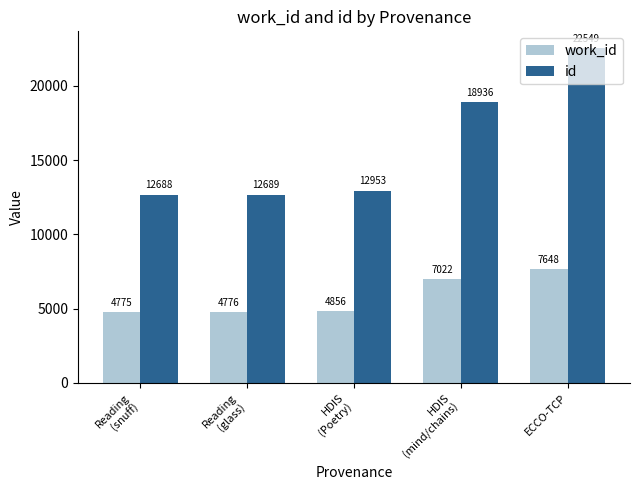

What is the approximate value of id at ECCO-TCP?

22549